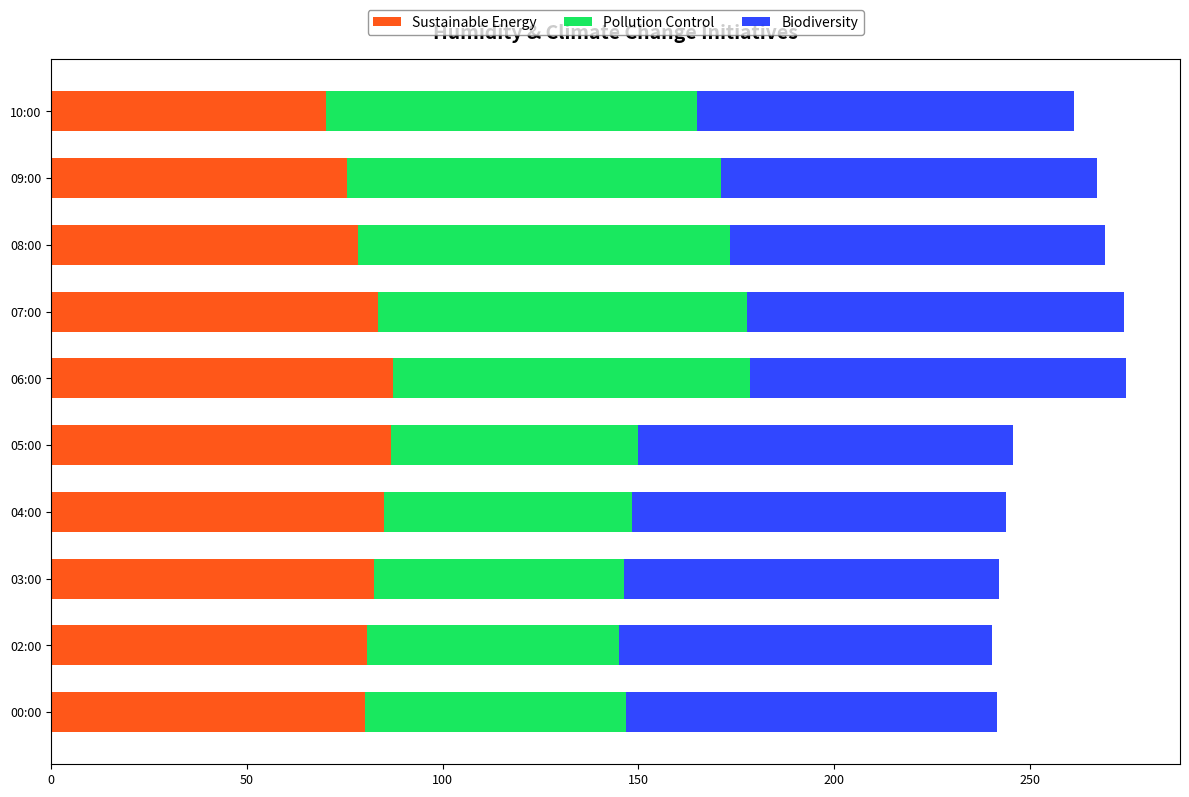

What is the lowest value of the Sustainable Energy series?

70.2